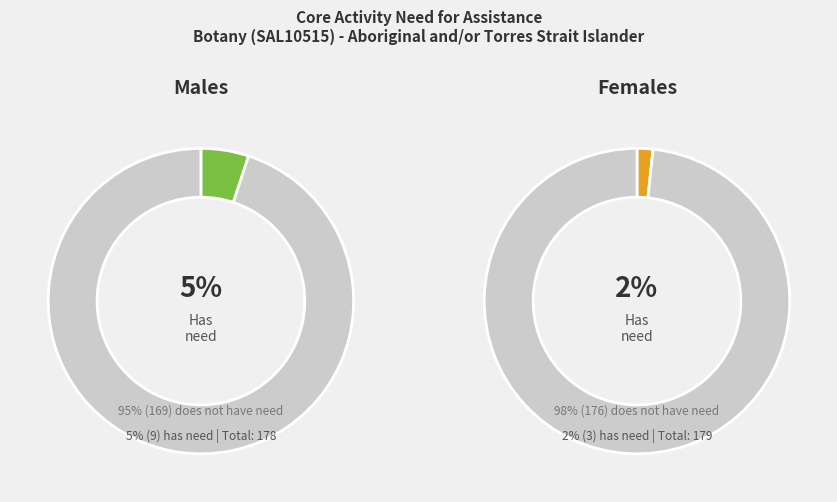

What is the spread (max minus min) of values at Males?

160